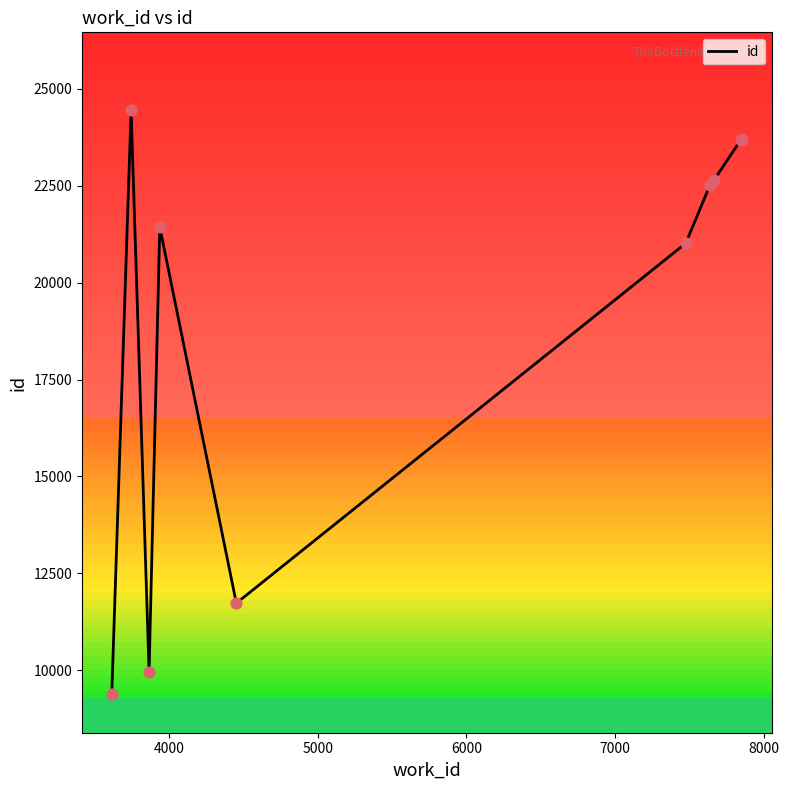

What is the difference between the maximum and minimum values?

15069